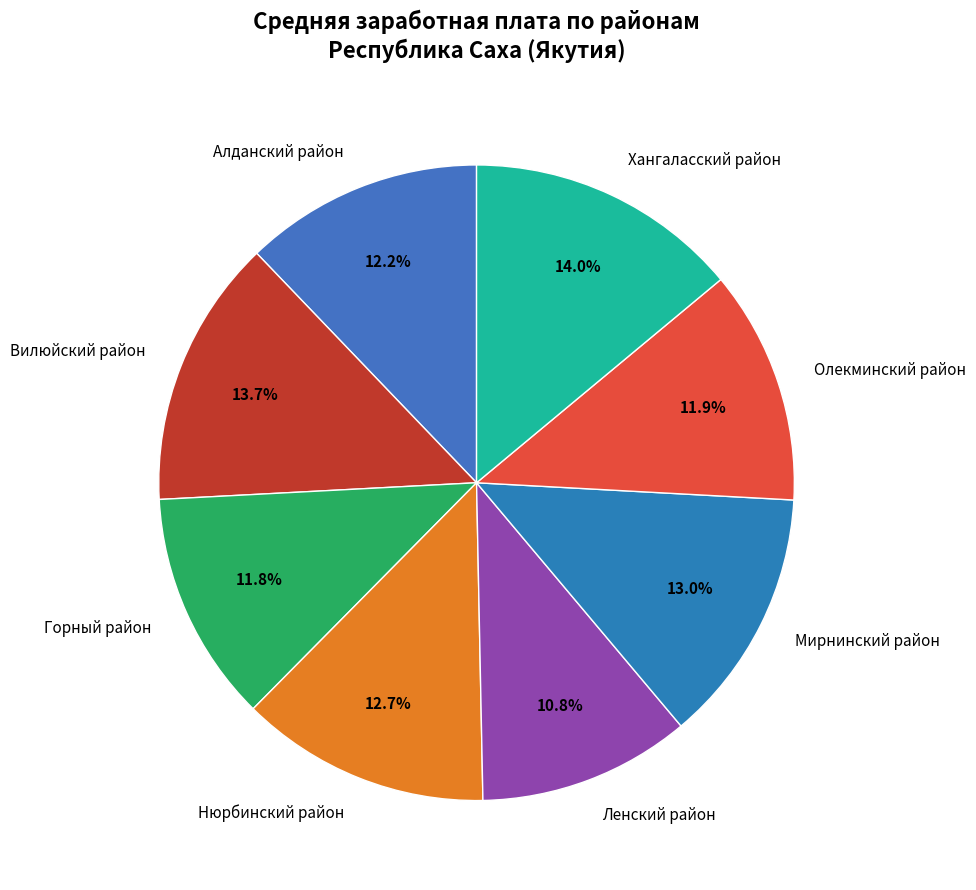

Approximately how many times larger is the value at Нюрбинский район compared to Олекминский район?

1.1